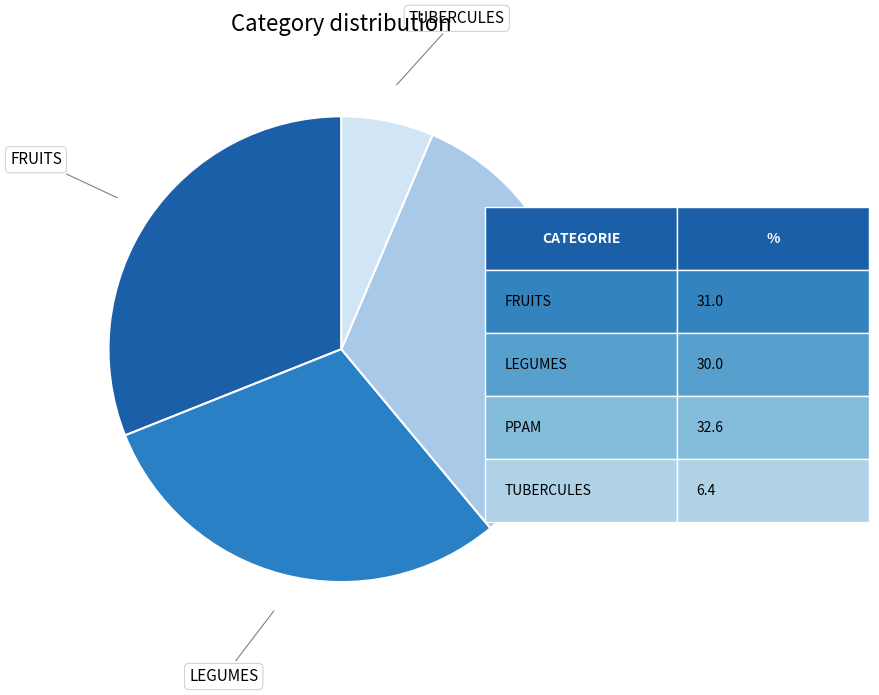

Rank the categories by value from highest to lowest.

PPAM, FRUITS, LEGUMES, TUBERCULES